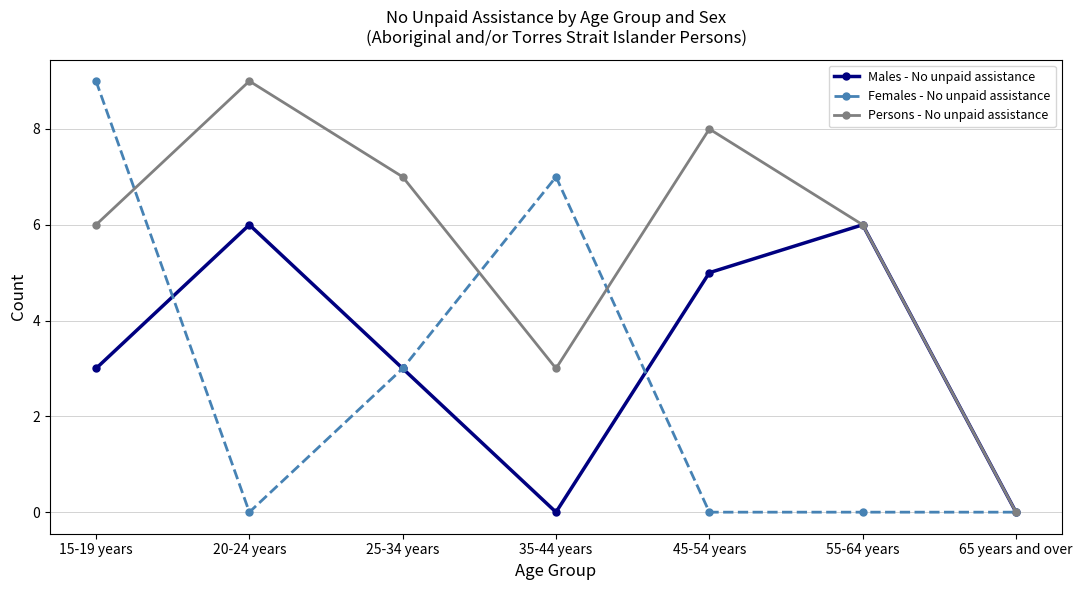

What is the difference between the Females - No unpaid assistance values at 20-24 years and 35-44 years?

7